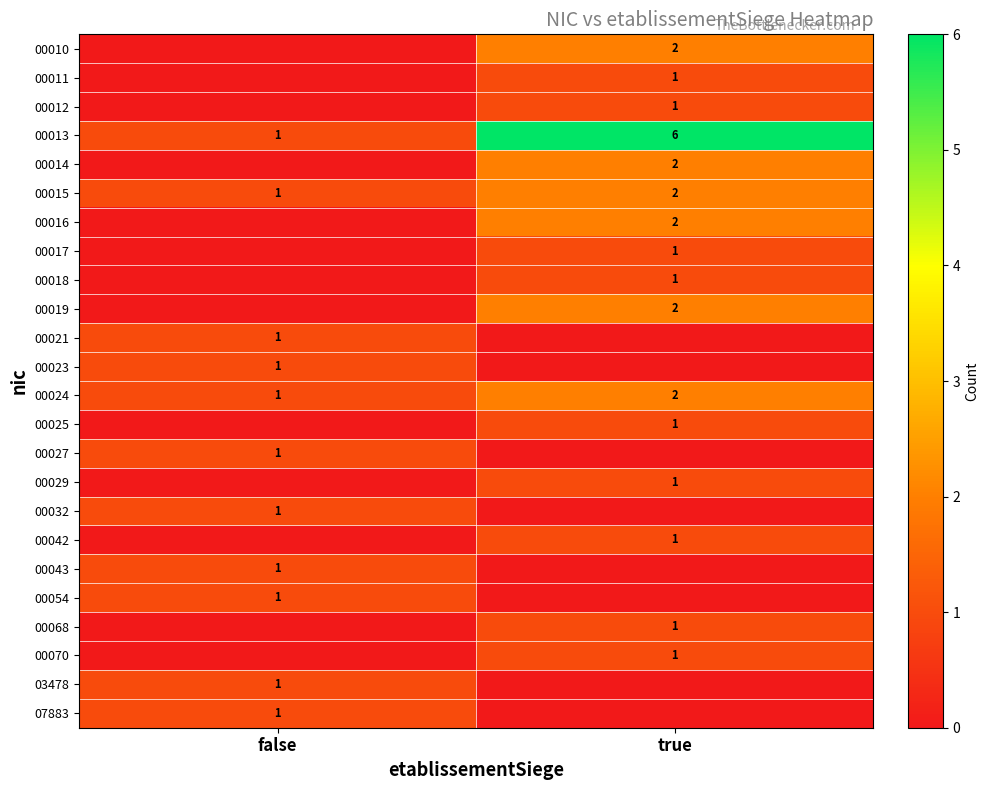

What is the difference between the 00013 values at true and false?

5